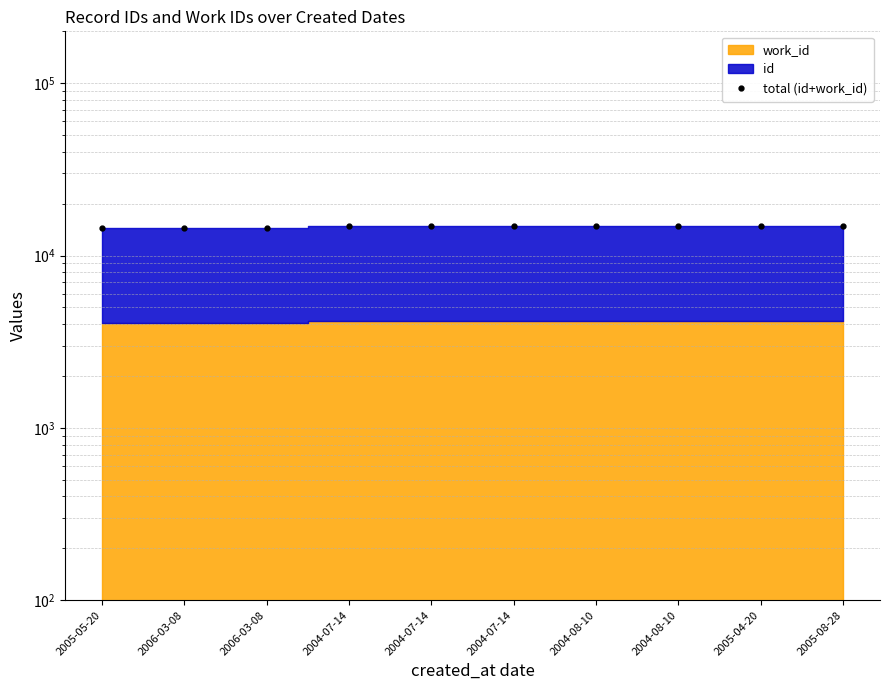

What is the label of the 6th point from the left?

2004-07-14